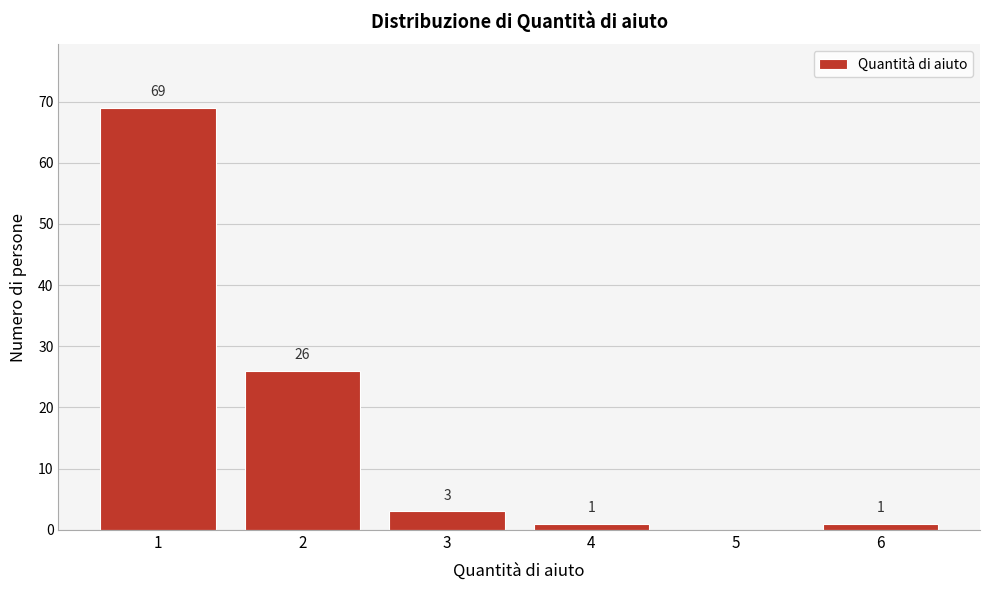

Reading left to right, list all the values displayed in this chart.

1=69	2=26	3=3	4=1	5=0	6=1